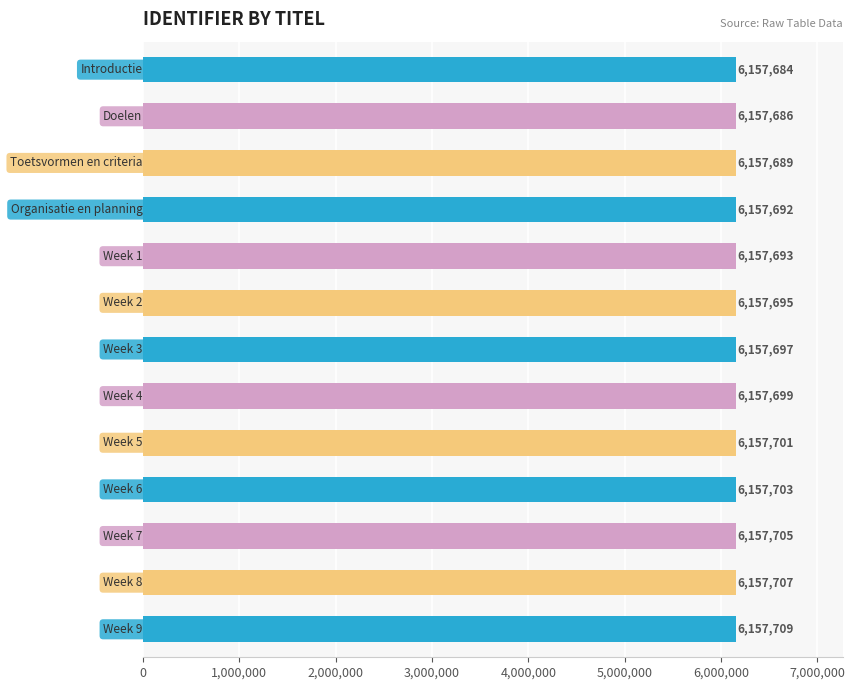

What is the maximum value shown in the chart?

6157709